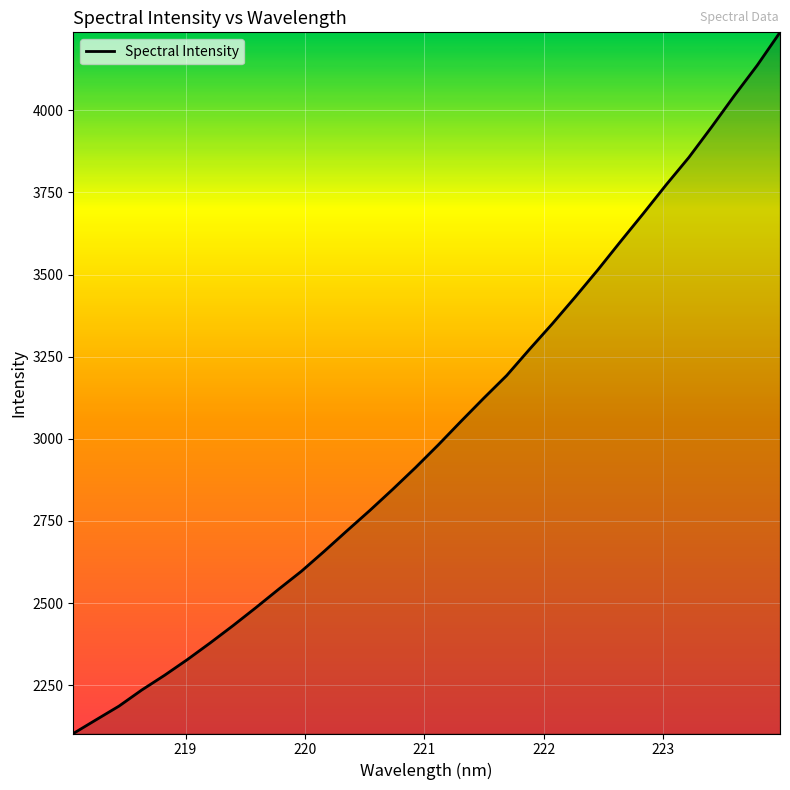

What is the difference between the maximum and minimum values?

2133.8